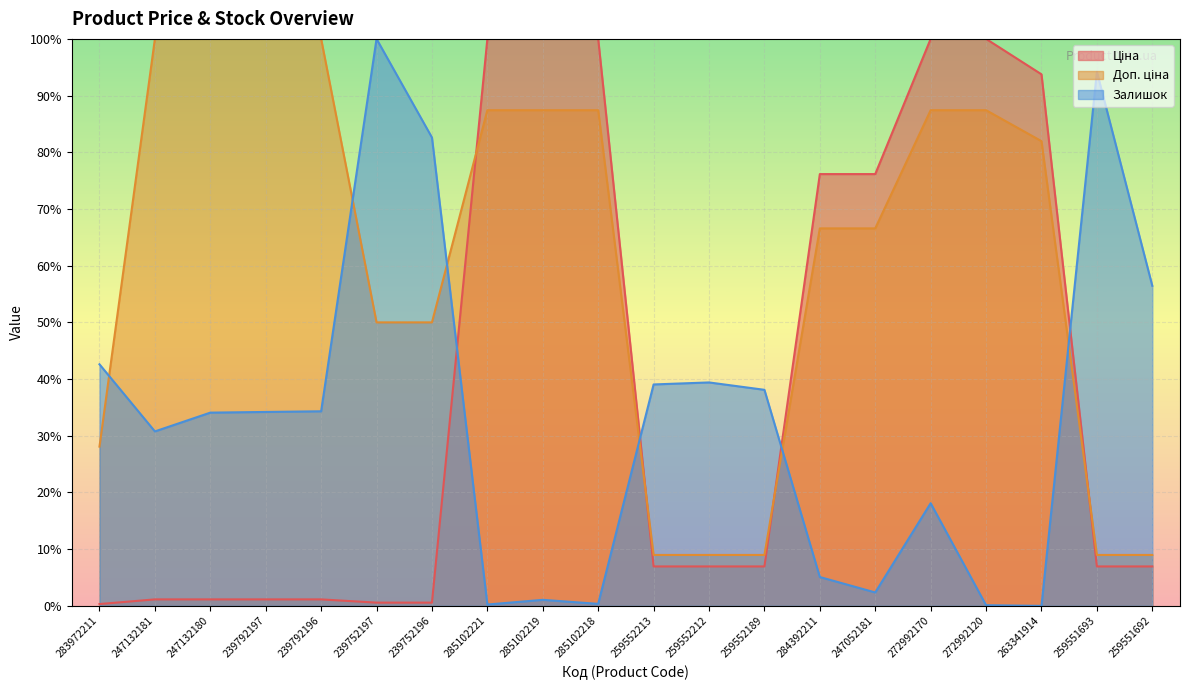

Which has a higher value, 247052181 or 285102221?

285102221